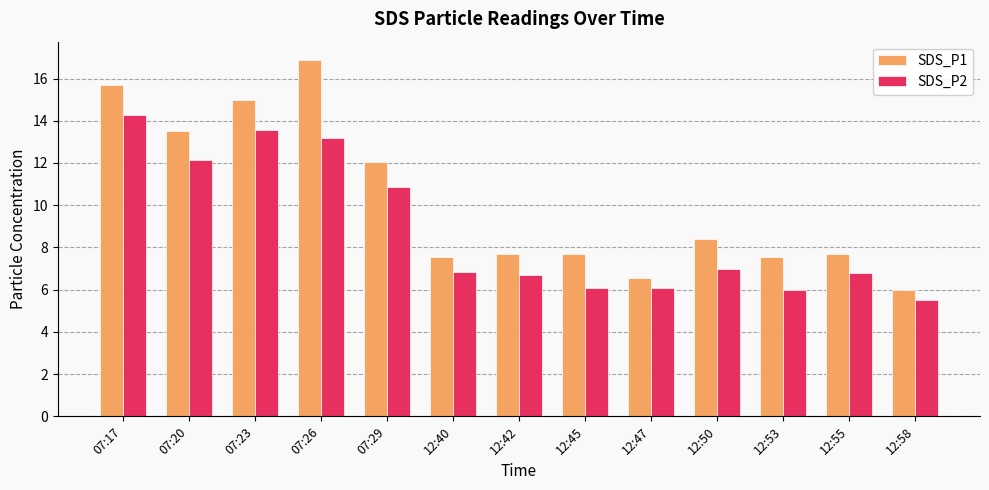

Rank the series by their average value, from lowest to highest.

SDS_P2, SDS_P1